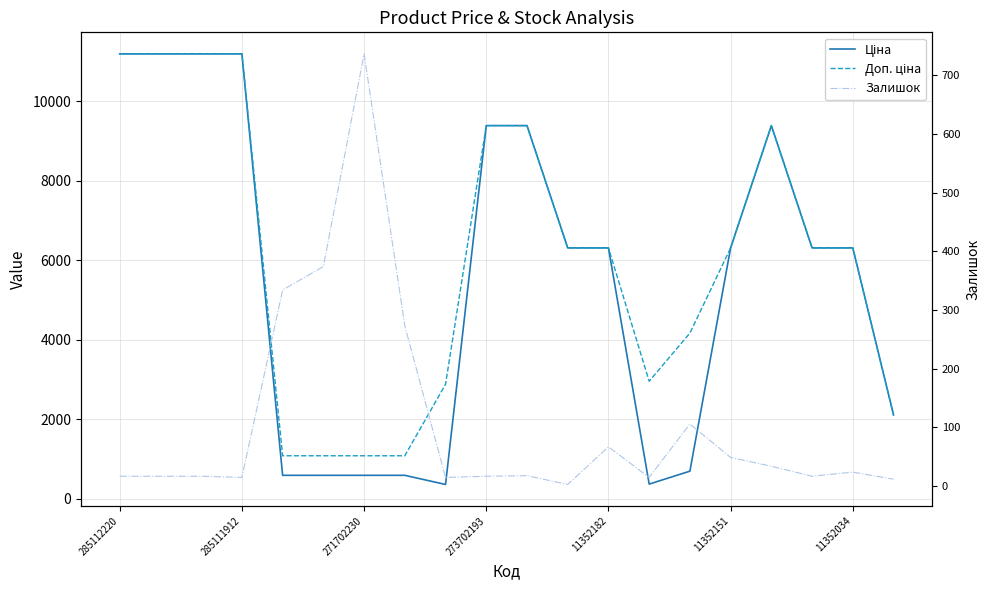

At which category is the sum across all series the highest?

285112220